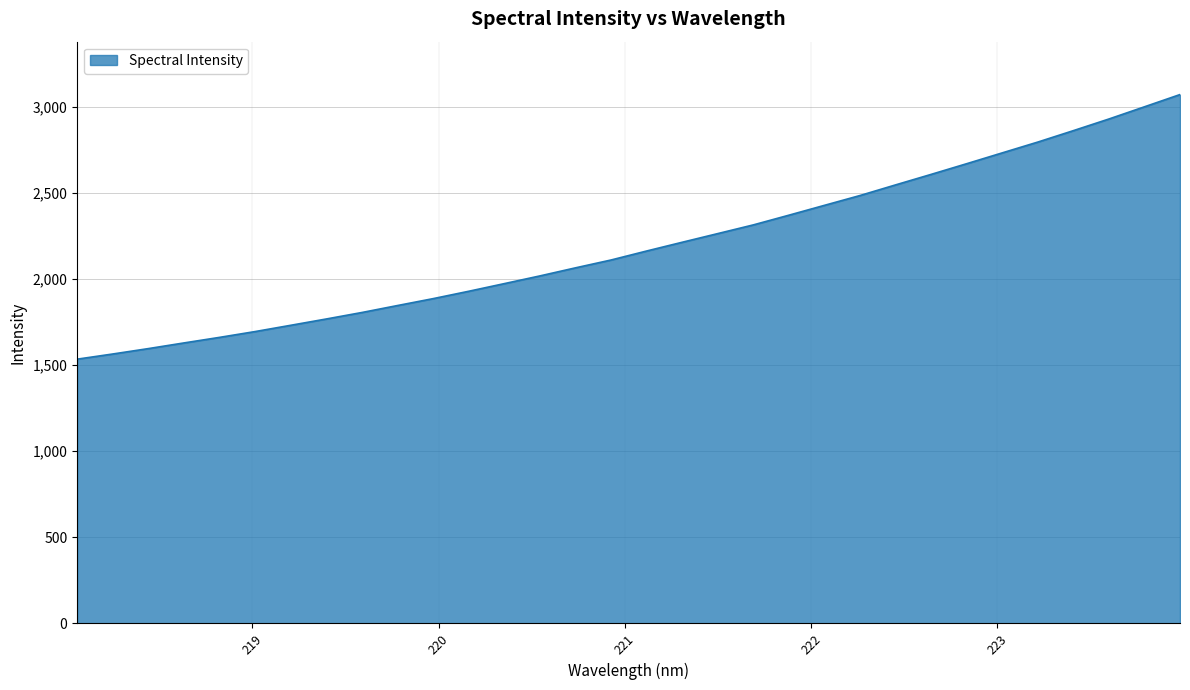

True or false: there are more than 0 points higher than both neighbors.

False